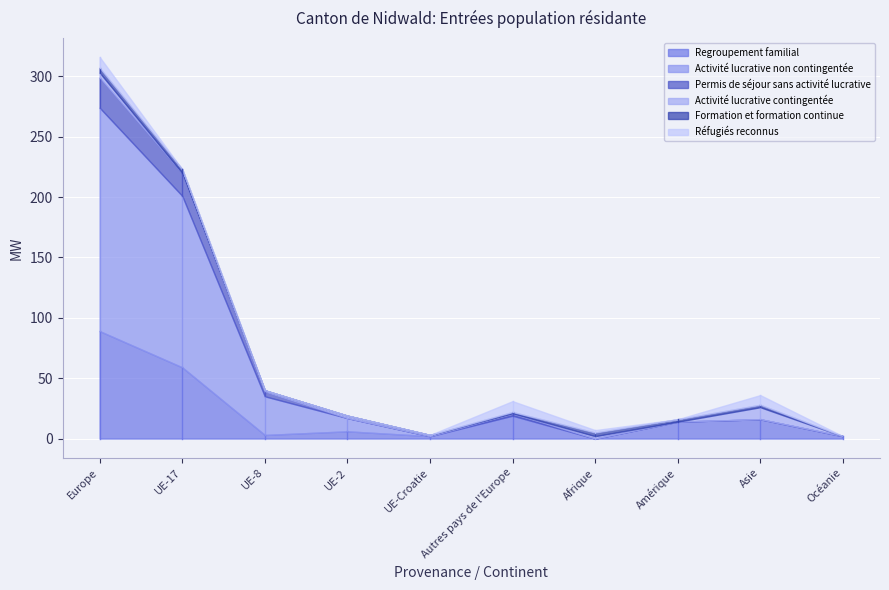

True or false: Regroupement familial has a value of 12 at UE-17.

False